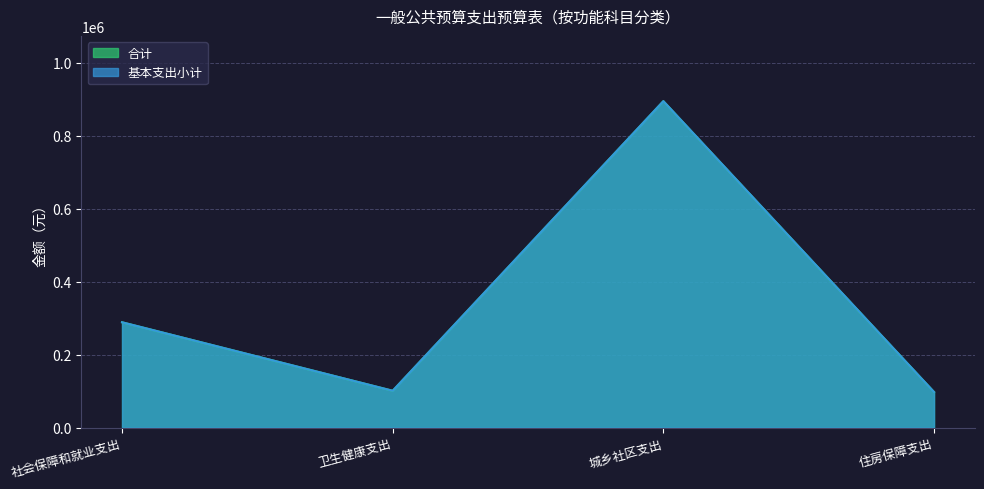

How many interior local valleys does the 基本支出小计 series have?

1